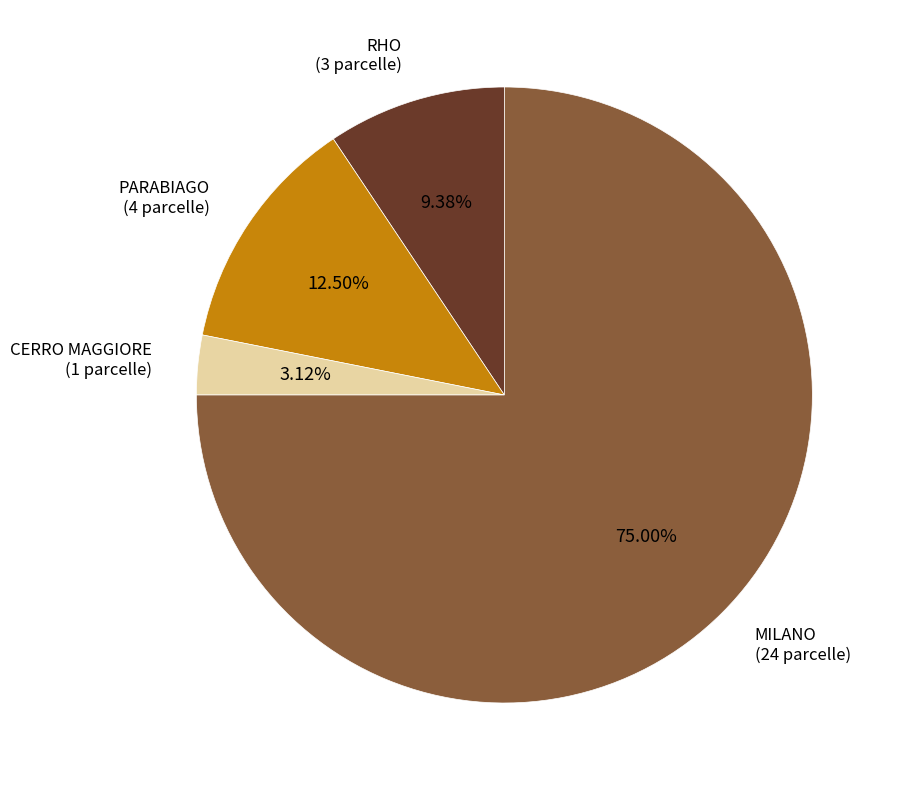

To the nearest percent, what portion does CERRO MAGGIORE represent?

3%